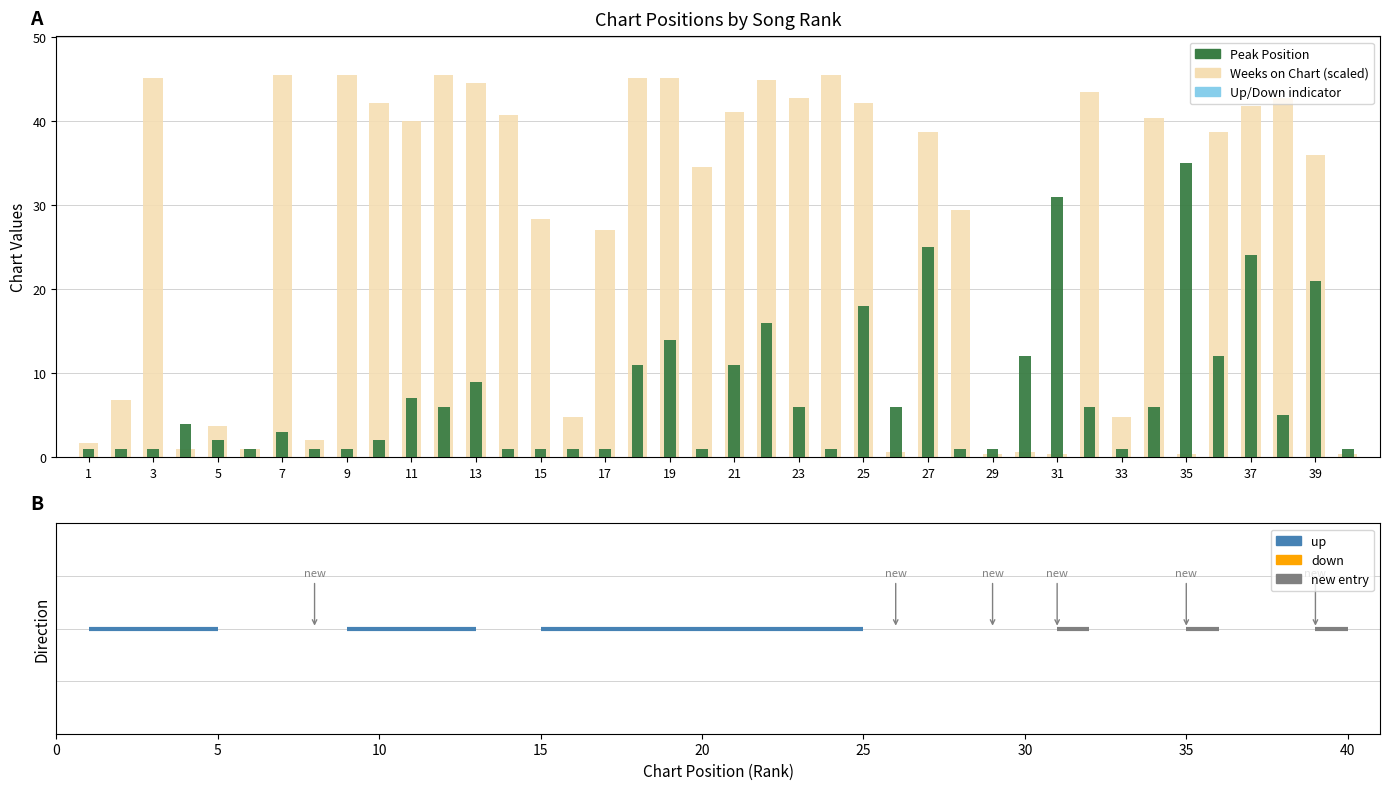

Rank the series by their average value, from highest to lowest.

Weeks on Chart, Peak Position